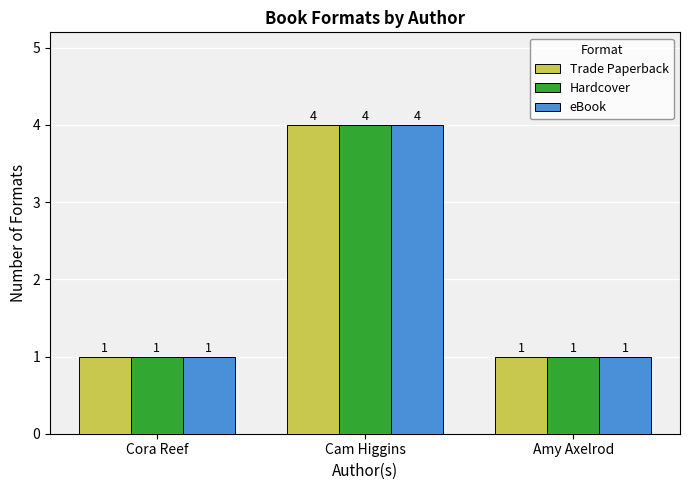

What position from the right is Cora Reef?

3